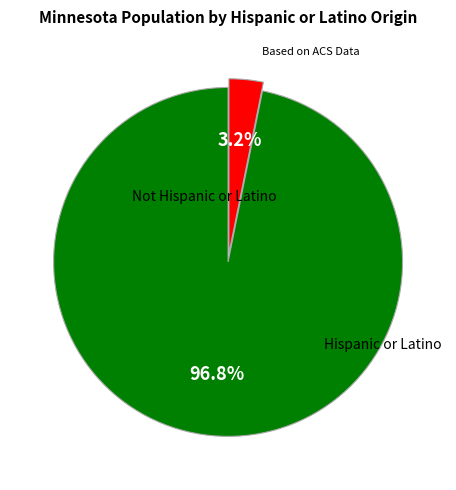

Is there a majority slice in this chart?

Yes